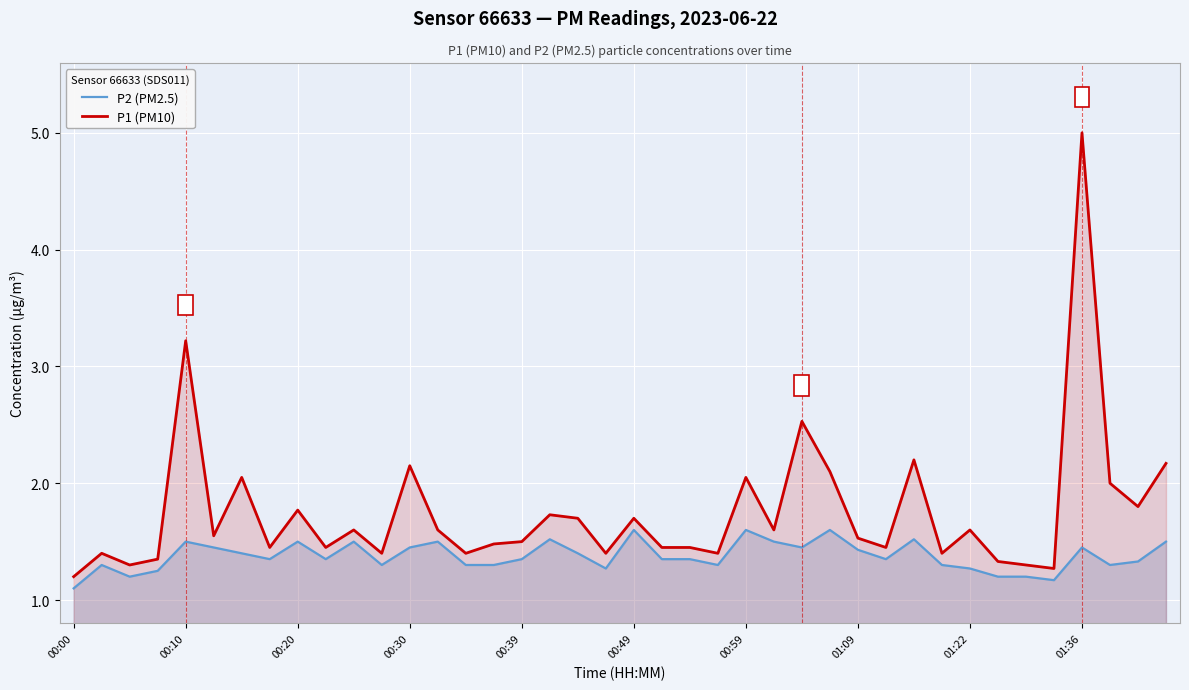

Reading left to right, extract all data points from this chart.

P2 (PM2.5): 1.1	1.3	1.2	1.2	1.5	1.4	1.4	1.4	1.5	1.4	1.5	1.3	1.4	1.5	1.3	1.3	1.4	1.5	1.4	1.3	1.6	1.4	1.4	1.3	1.6	1.5	1.4	1.6	1.4	1.4	1.5	1.3	1.3	1.2	1.2	1.2	1.4	1.3	1.3	1.5
P1 (PM10): 1.2	1.4	1.3	1.4	3.2	1.6	2.0	1.4	1.8	1.4	1.6	1.4	2.1	1.6	1.4	1.5	1.5	1.7	1.7	1.4	1.7	1.4	1.4	1.4	2.0	1.6	2.5	2.1	1.5	1.4	2.2	1.4	1.6	1.3	1.3	1.3	5.0	2.0	1.8	2.2